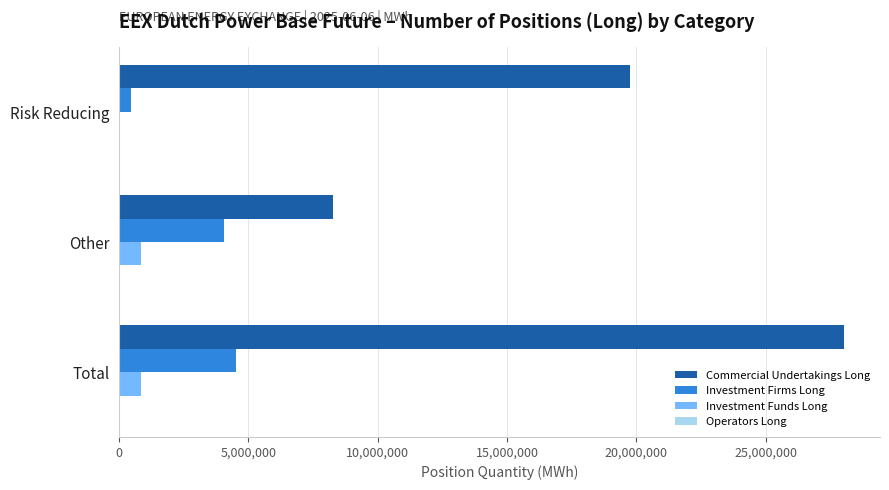

Which series changed the most between Risk Reducing and Other?

Commercial Undertakings Long